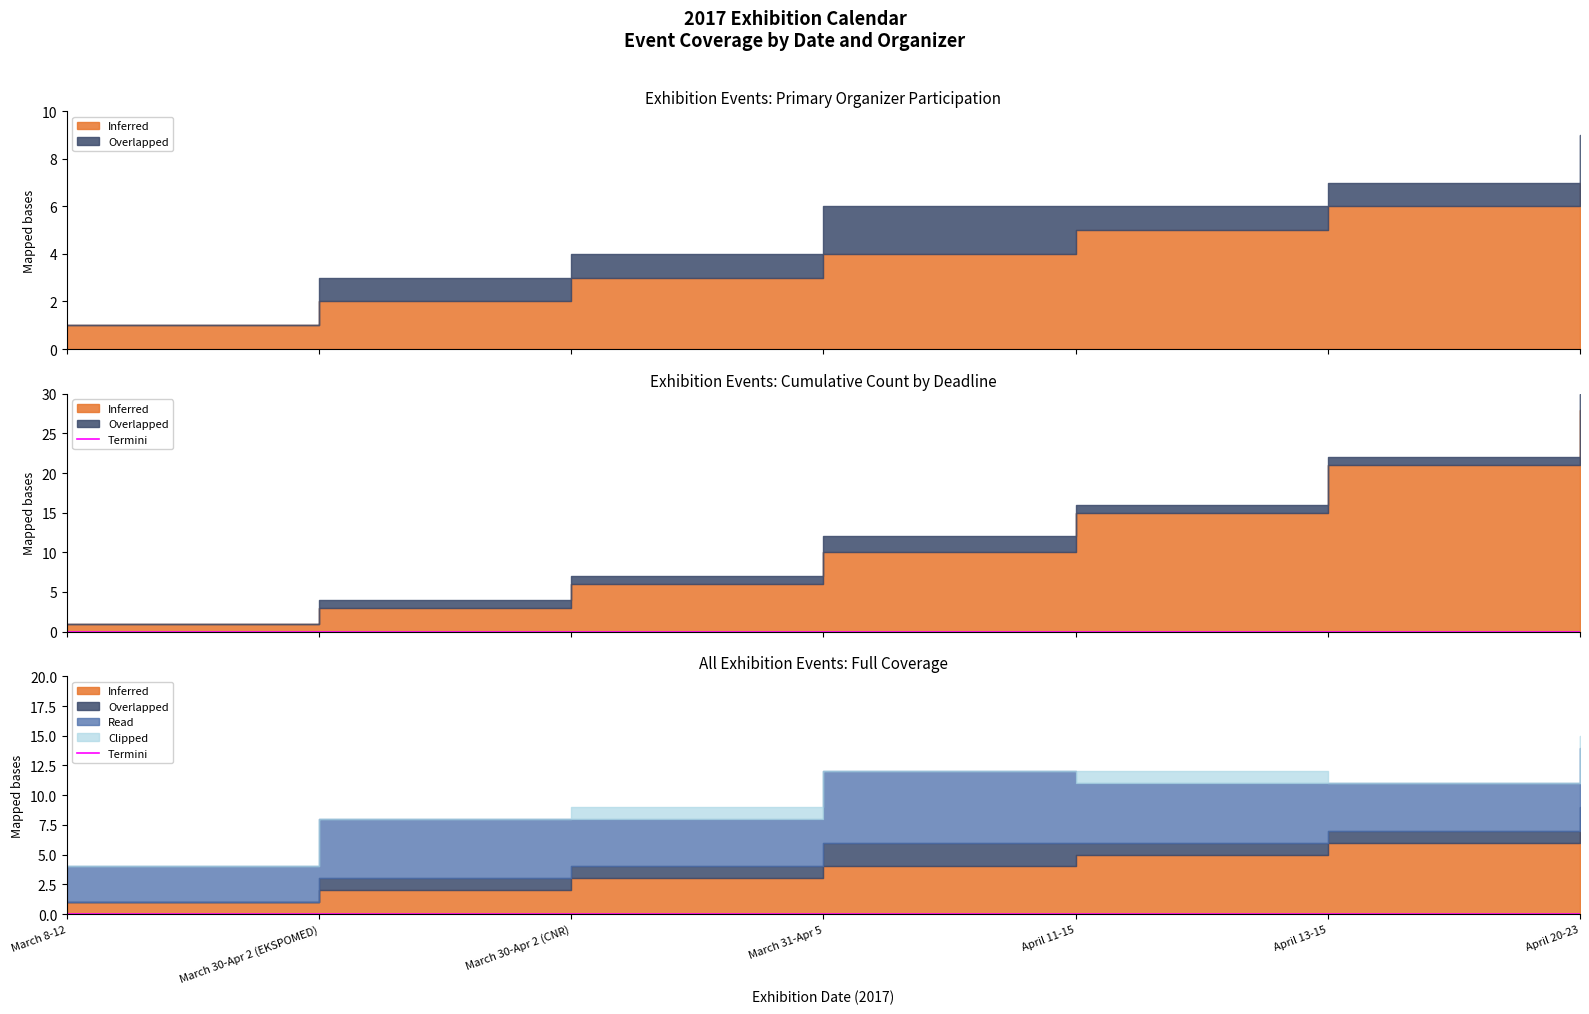

At how many categories does at least one series exceed 0?

7